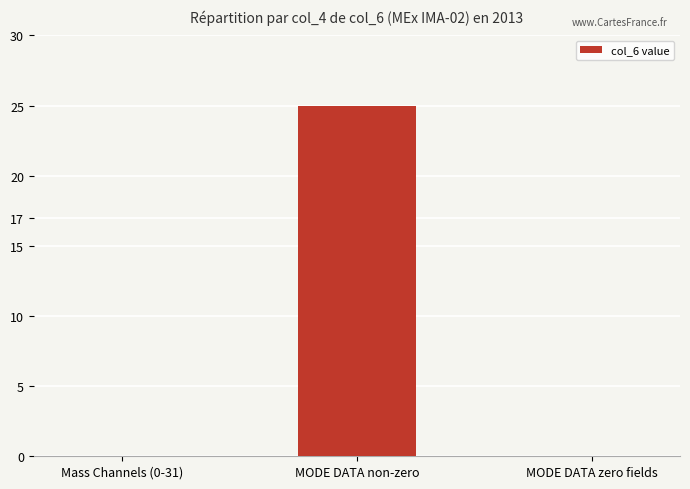

Reading left to right, what are all the values shown in this chart?

0	25	0